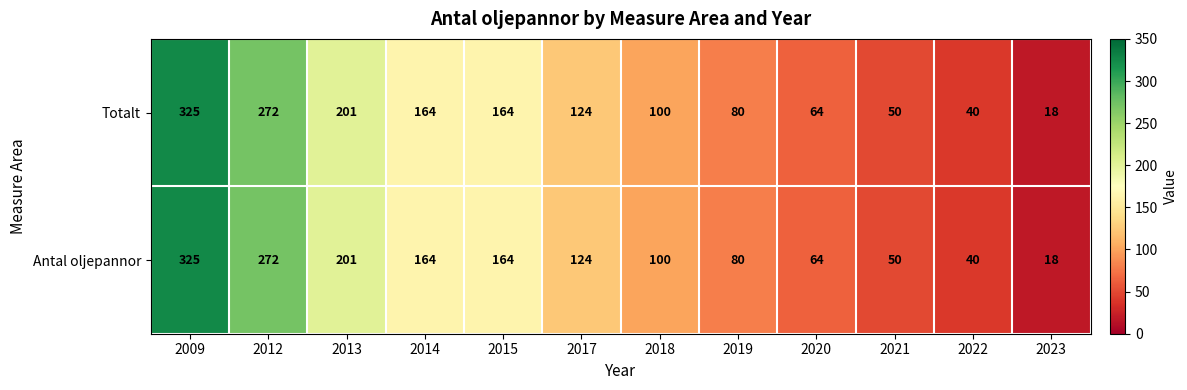

How many data points does each series have?

12